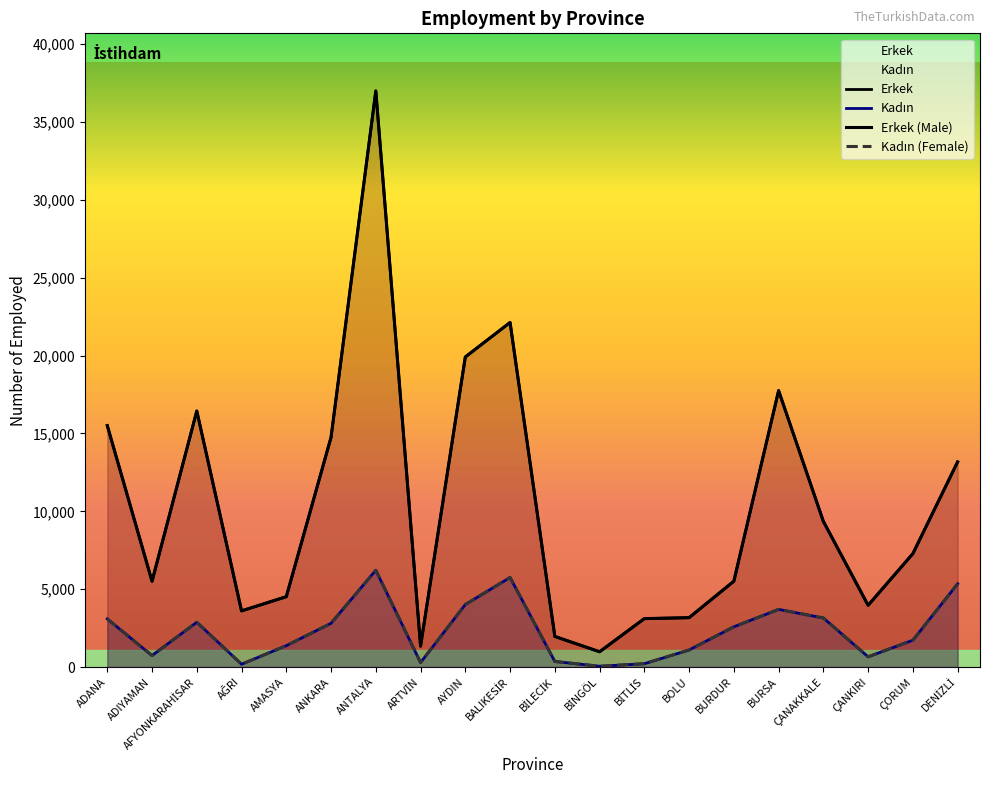

True or false: Kadın and Kadın (Female) intersect in this chart.

False